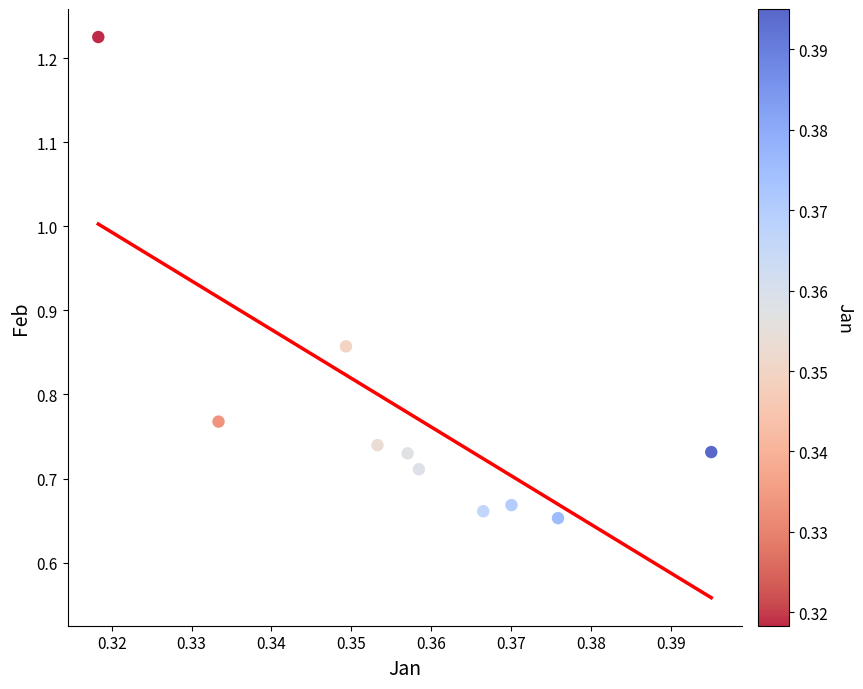

What is the average X value?

0.4